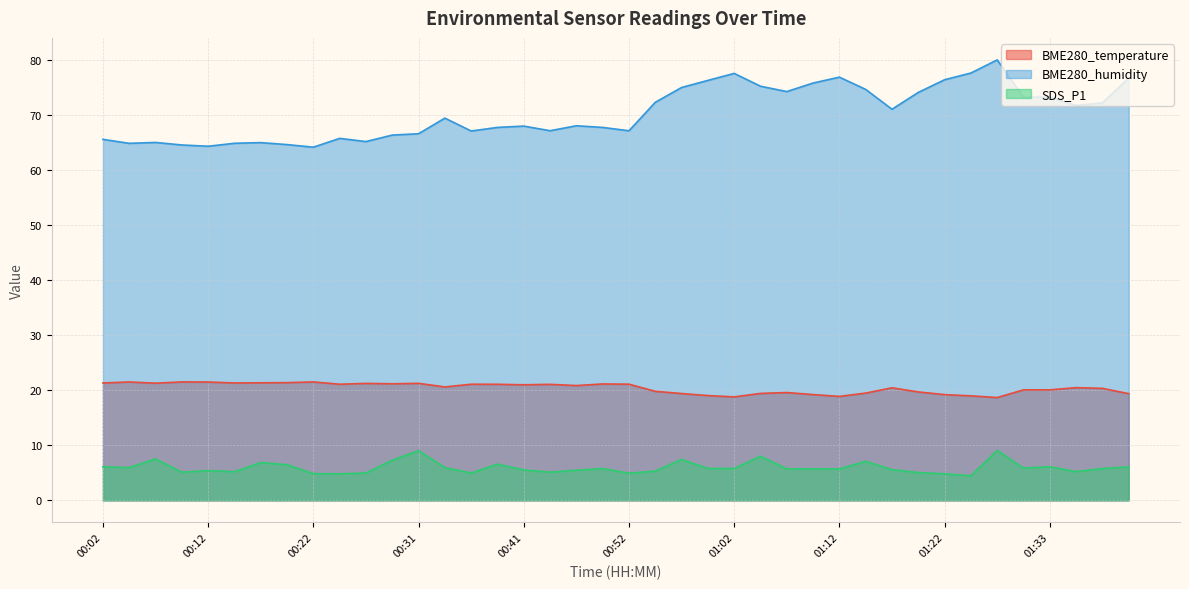

List the series in order of their peak value, highest first.

BME280_humidity, BME280_temperature, SDS_P1